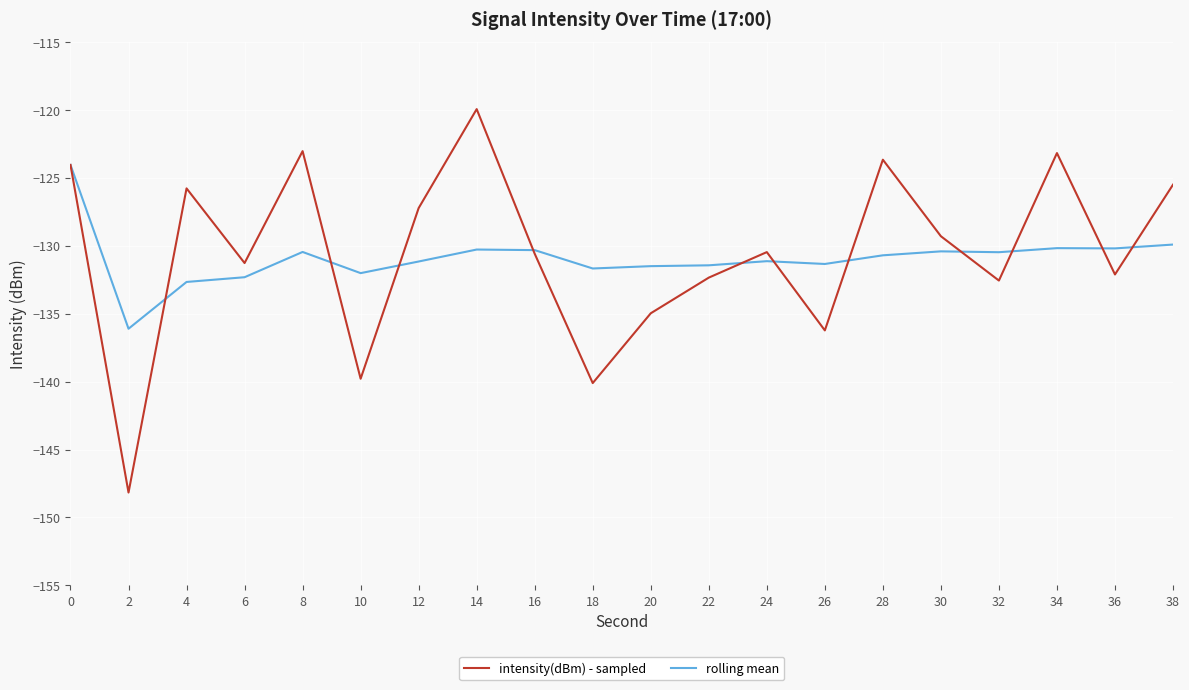

Does the chart display data point markers on the line(s)?

No